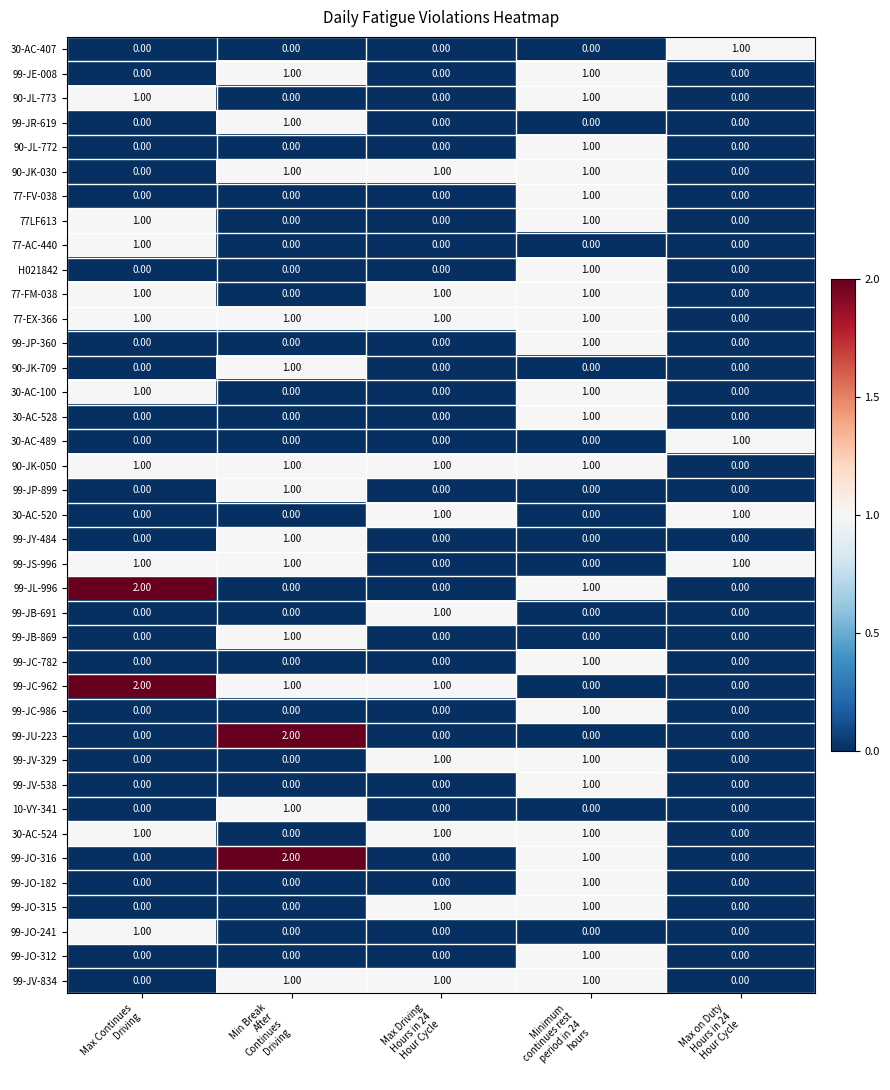

What is the sum of all 77-FM-038 values?

3